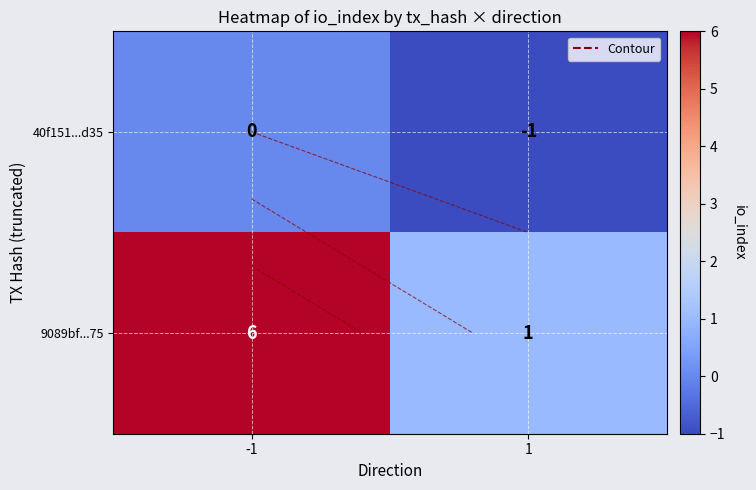

What is the spread (max minus min) of values at 1?

2